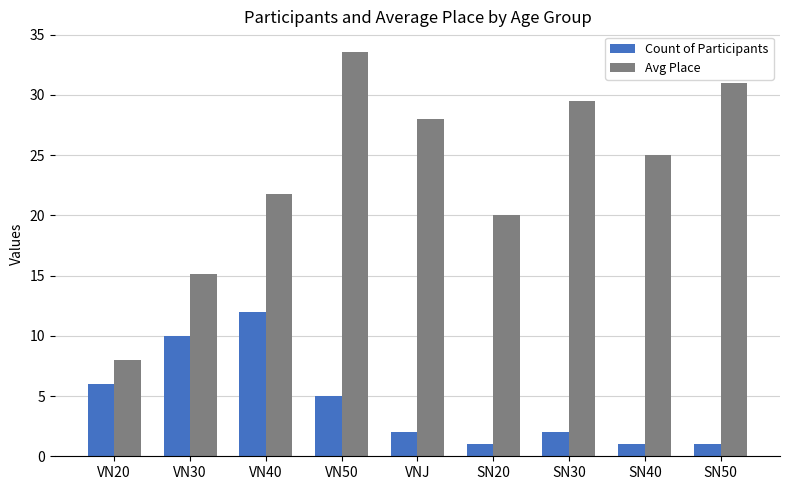

What is the difference between the highest and lowest values at VNJ?

26.0